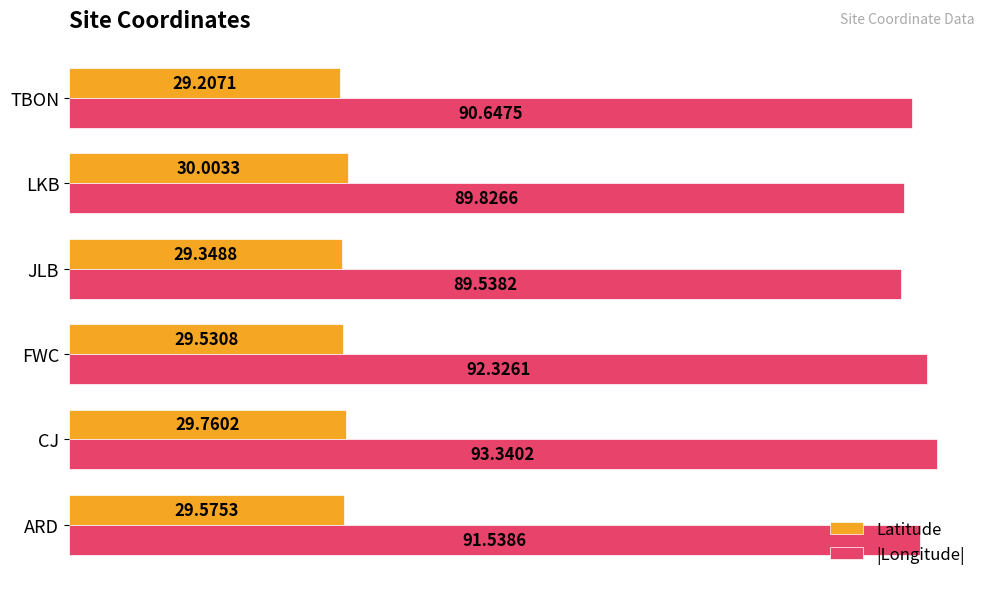

Which series changed the most between ARD and FWC?

|Longitude|